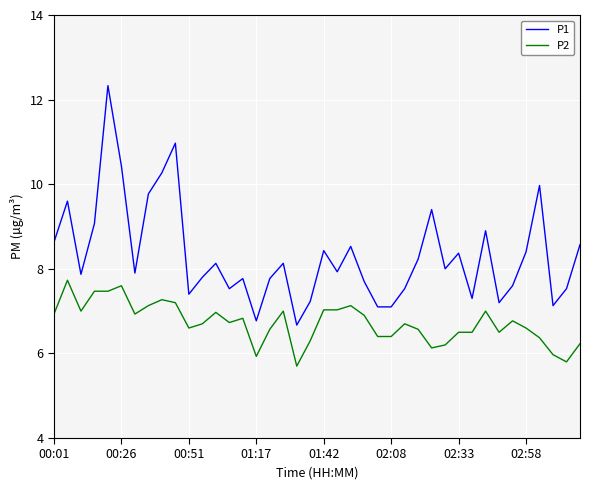

What is the highest value of the P2 series?

7.7